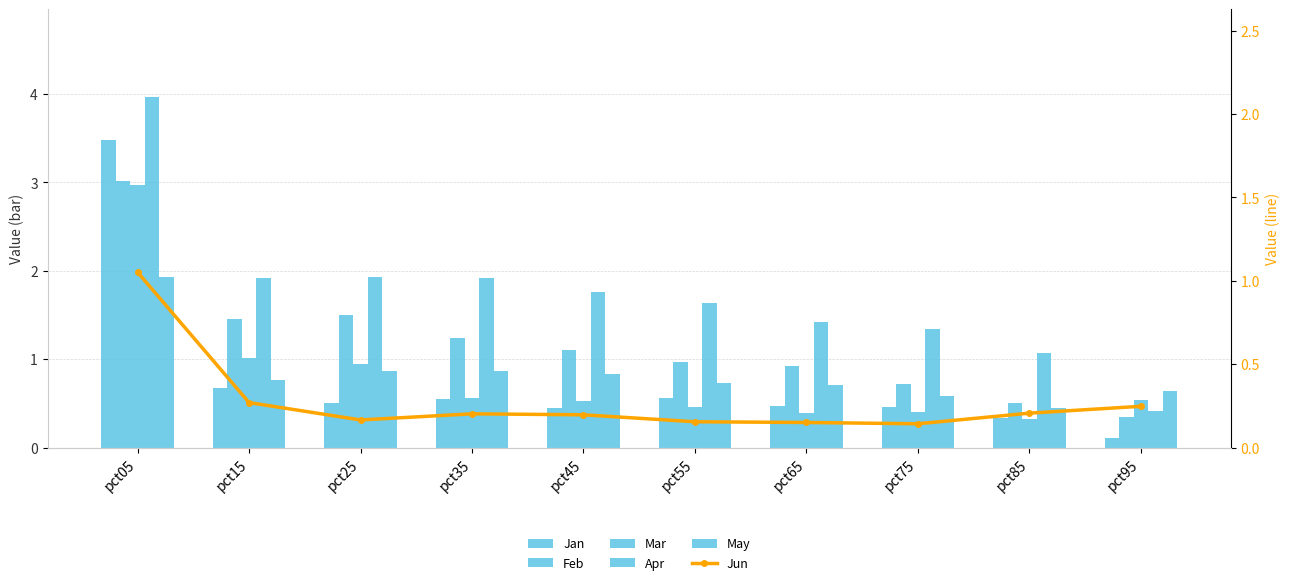

What is the value of the Apr bar at the 6th from the left?

1.6